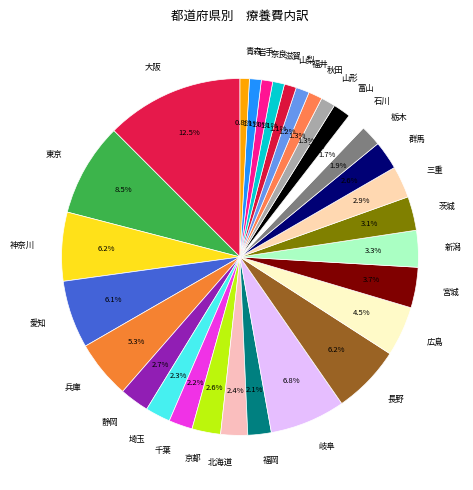

Between 三重 and 滋賀, which is larger?

三重